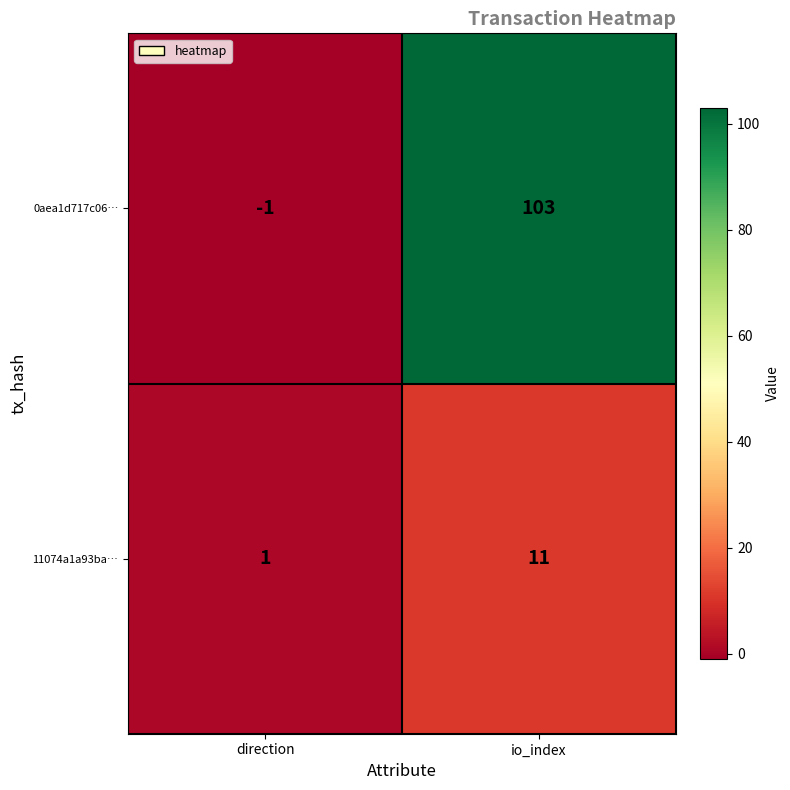

How many distinct data groups are displayed?

2